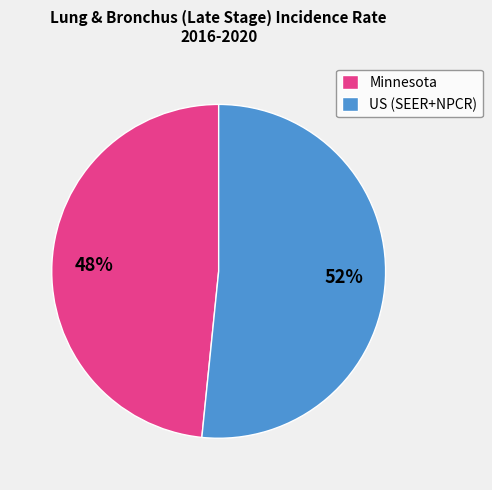

Rank the categories by value from lowest to highest.

Minnesota, US (SEER+NPCR)